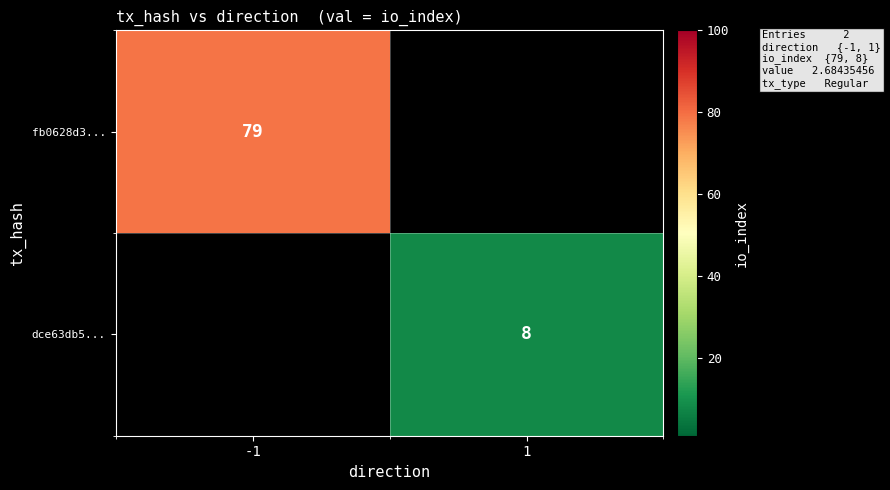

Between 1 and -1, which is larger?

-1